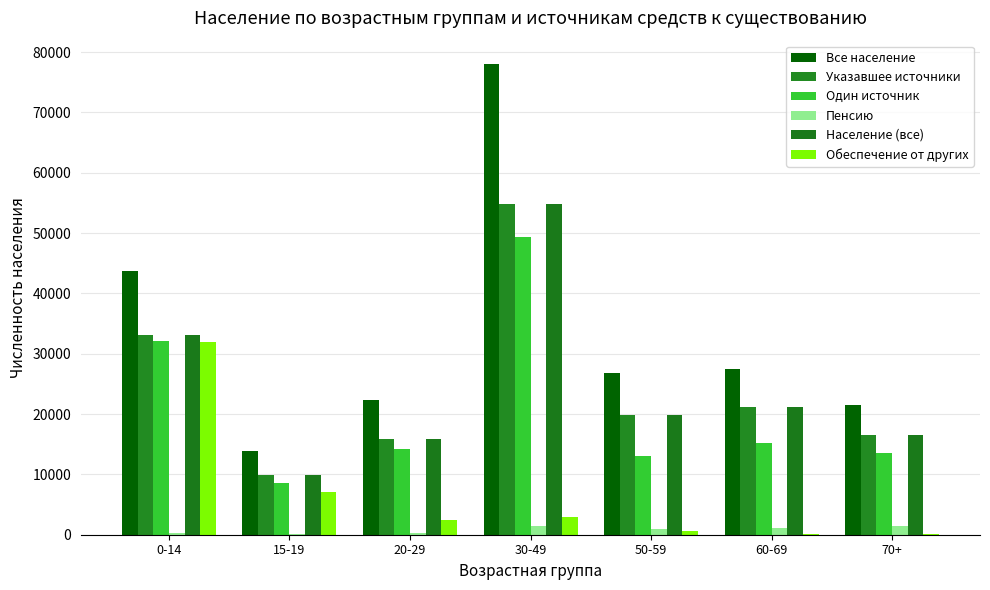

Are the bars grouped side by side (vs. stacked)?

Yes